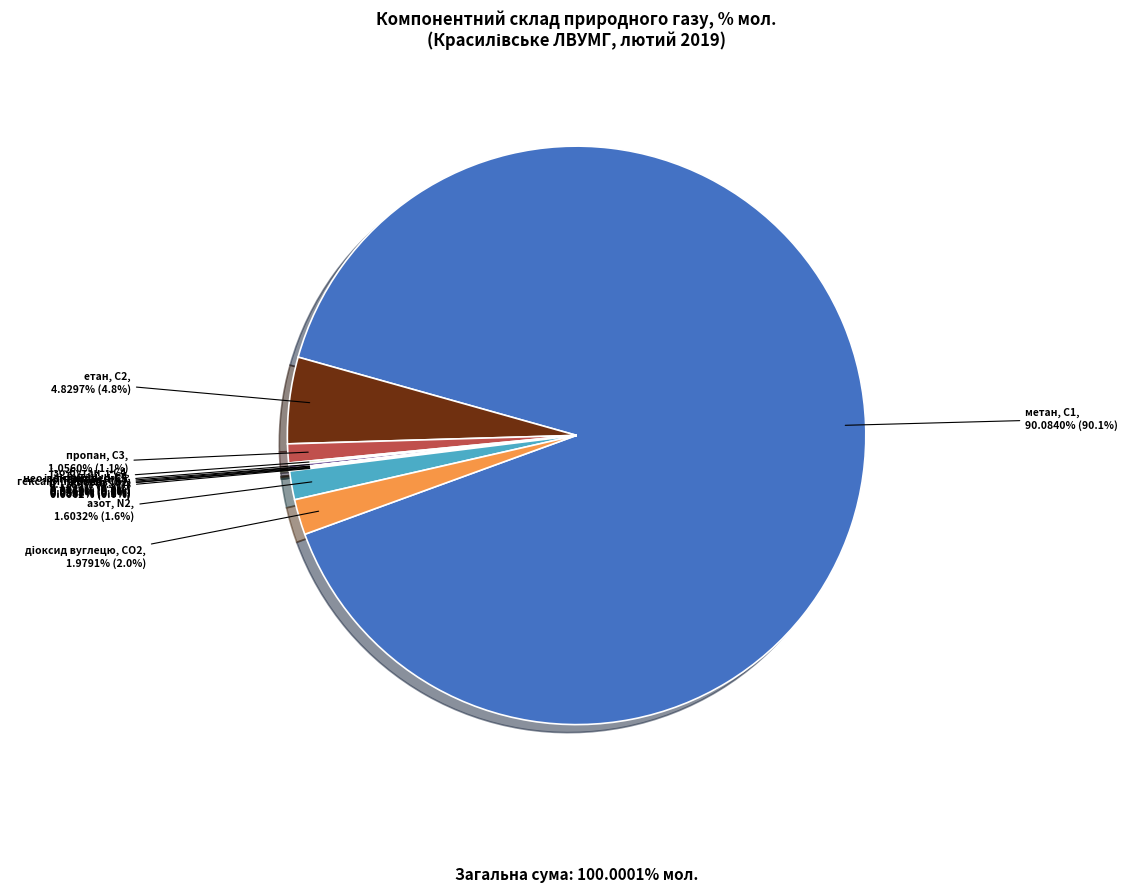

Do метан, С1 and пропан, С3 together represent more than half of the pie?

Yes